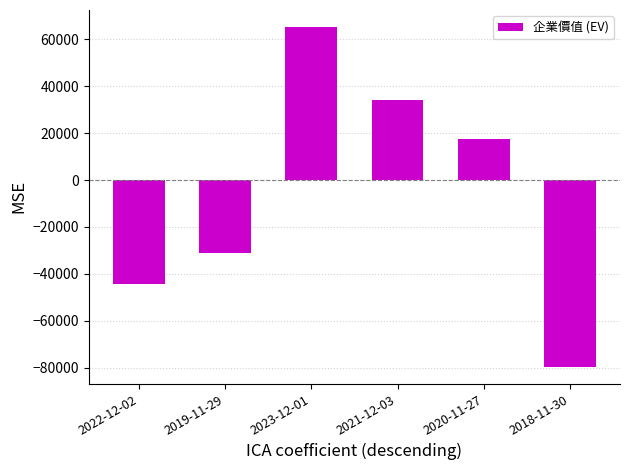

How many data points does each series have?

6